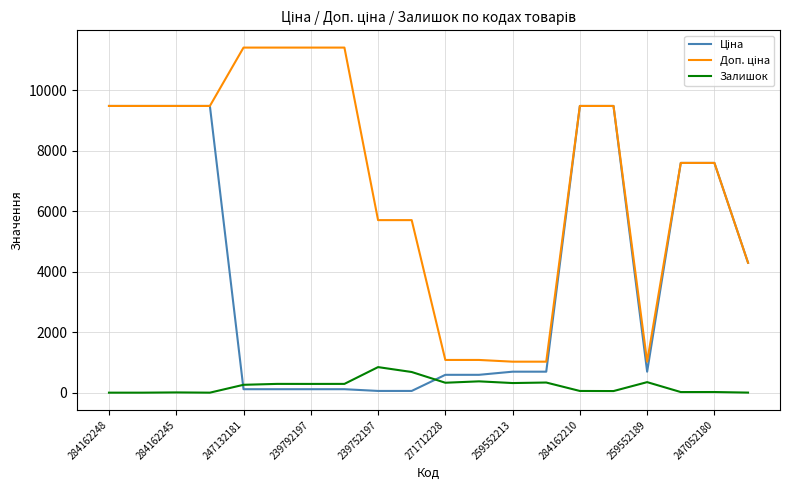

What is the maximum value for Залишок?

845.0